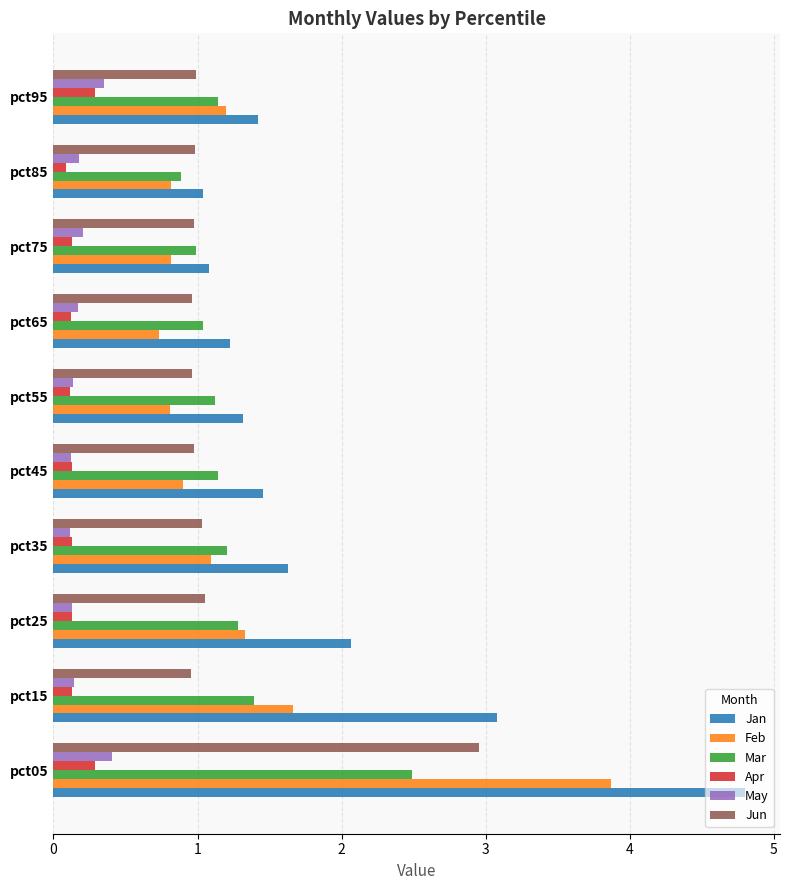

Is it true that Apr equals 0.5 at pct95?

False